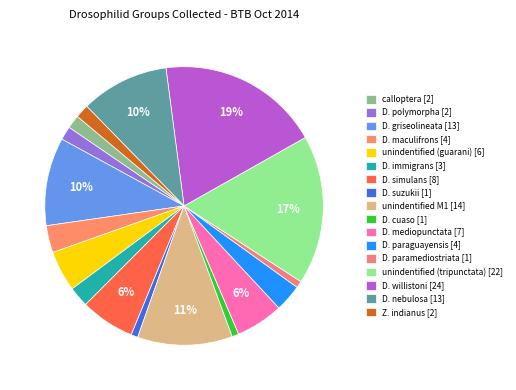

What is the smallest slice in the pie chart?

D. suzukii